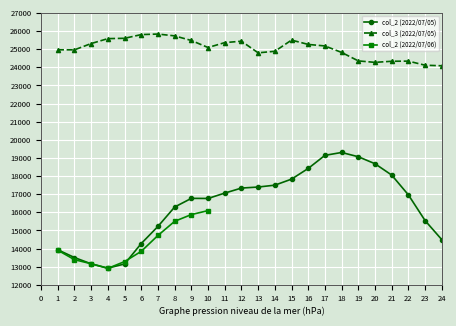

True or false: col_2 (2022/07/05) and col_3 (2022/07/05) cross at least once.

False